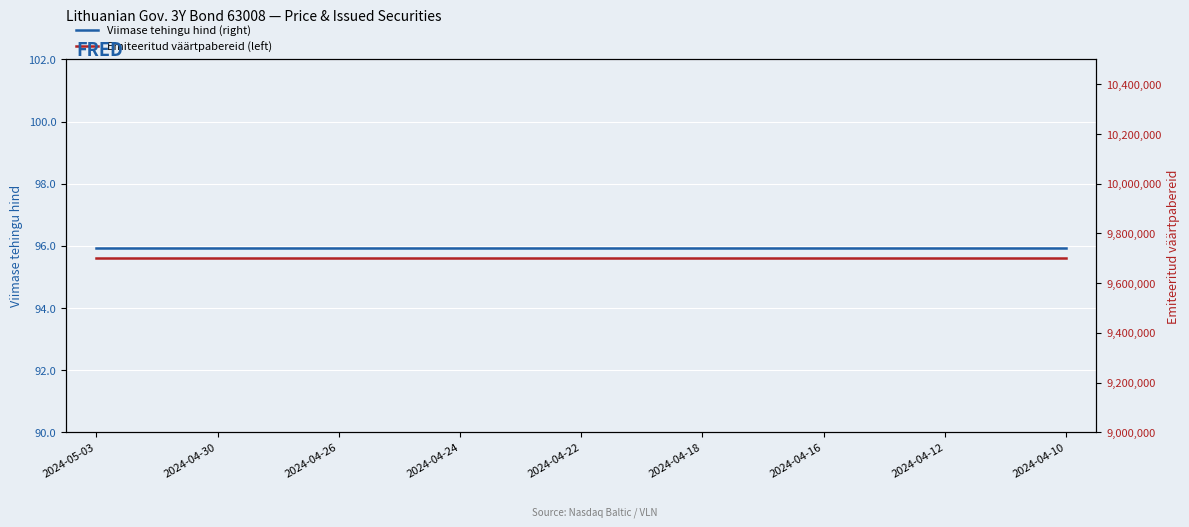

What is the difference between the highest and lowest values at 15?

9699904.1